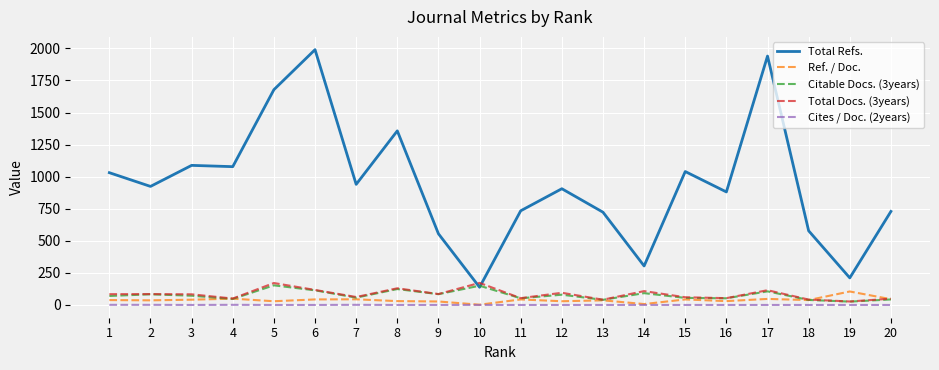

Is the value of Cites / Doc. (2years) at 7 greater than the value of Total Docs. (3years) at 11?

No